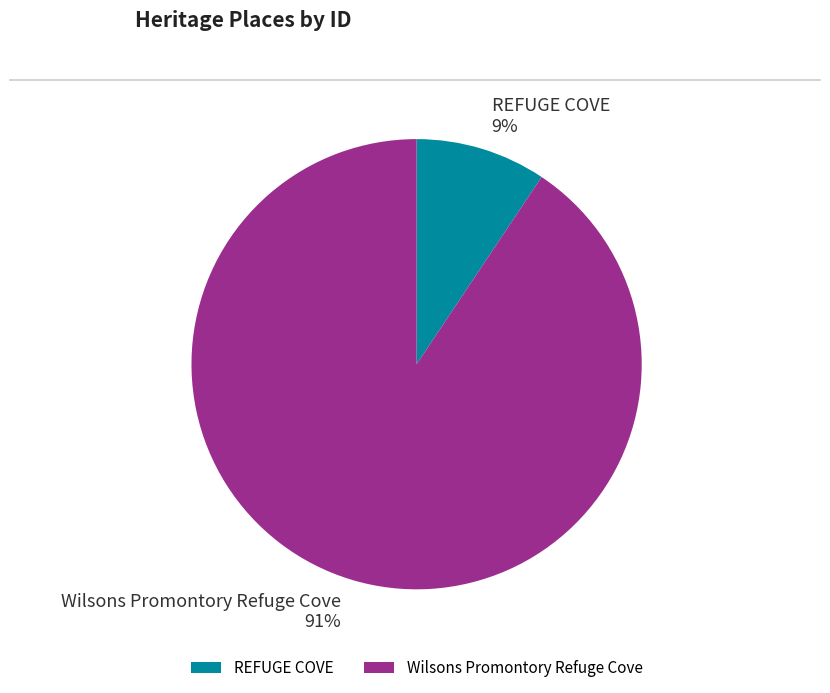

To the nearest percent, what is the average slice percentage?

50%